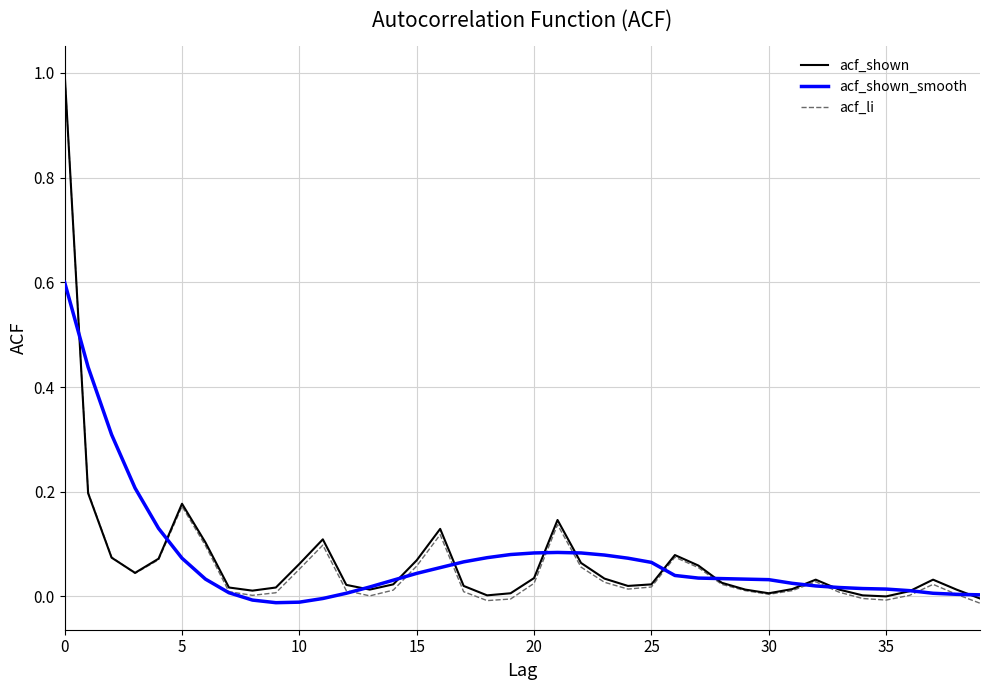

What is the maximum value shown in the chart?

1.0